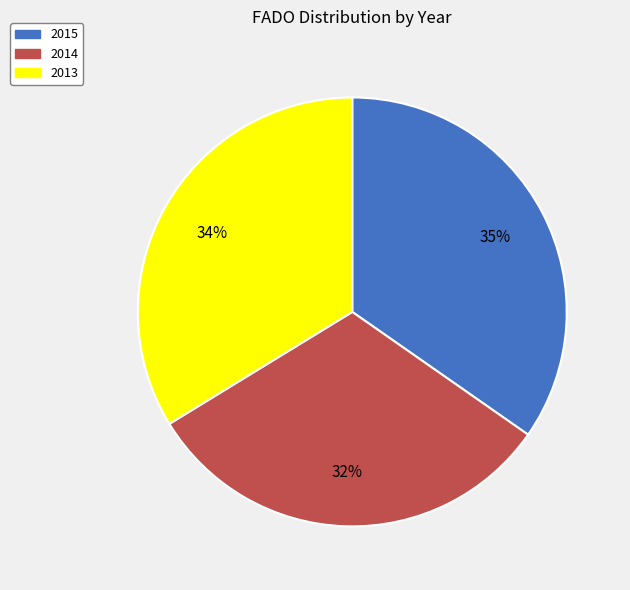

How many segments does this pie chart have?

3